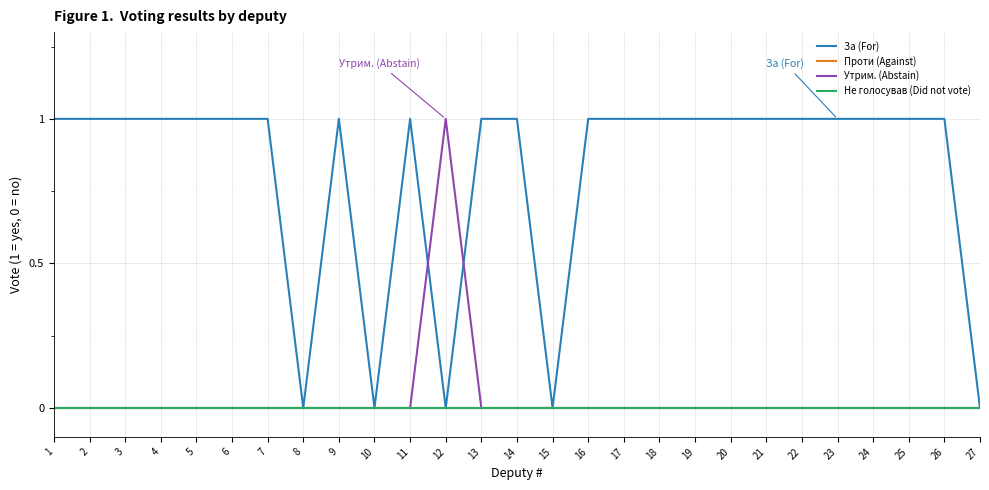

Does the chart display data point markers on the line(s)?

No